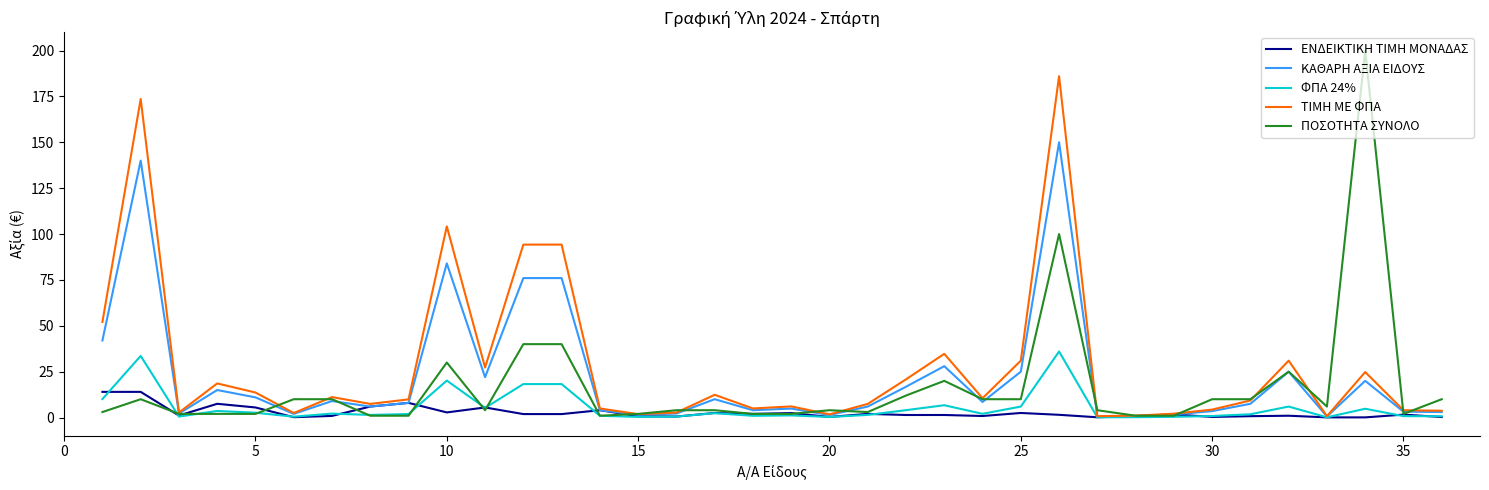

Rank the series by their maximum value, from highest to lowest.

ΠΟΣΟΤΗΤΑ ΣΥΝΟΛΟ, ΤΙΜΗ ΜΕ ΦΠΑ, ΚΑΘΑΡΗ ΑΞΙΑ ΕΙΔΟΥΣ, ΦΠΑ 24%, ΕΝΔΕΙΚΤΙΚΗ ΤΙΜΗ ΜΟΝΑΔΑΣ